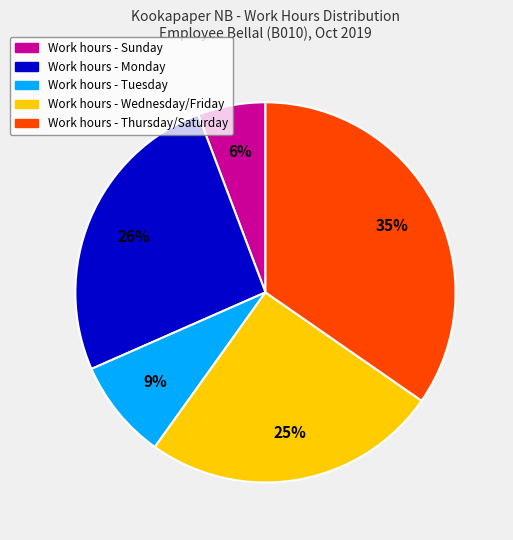

Is there a majority slice in this chart?

No